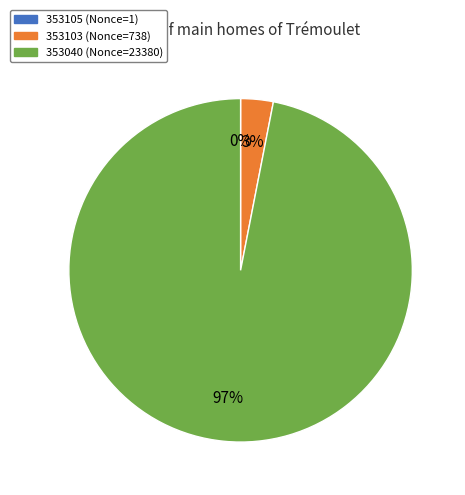

Does any single category account for the majority?

Yes